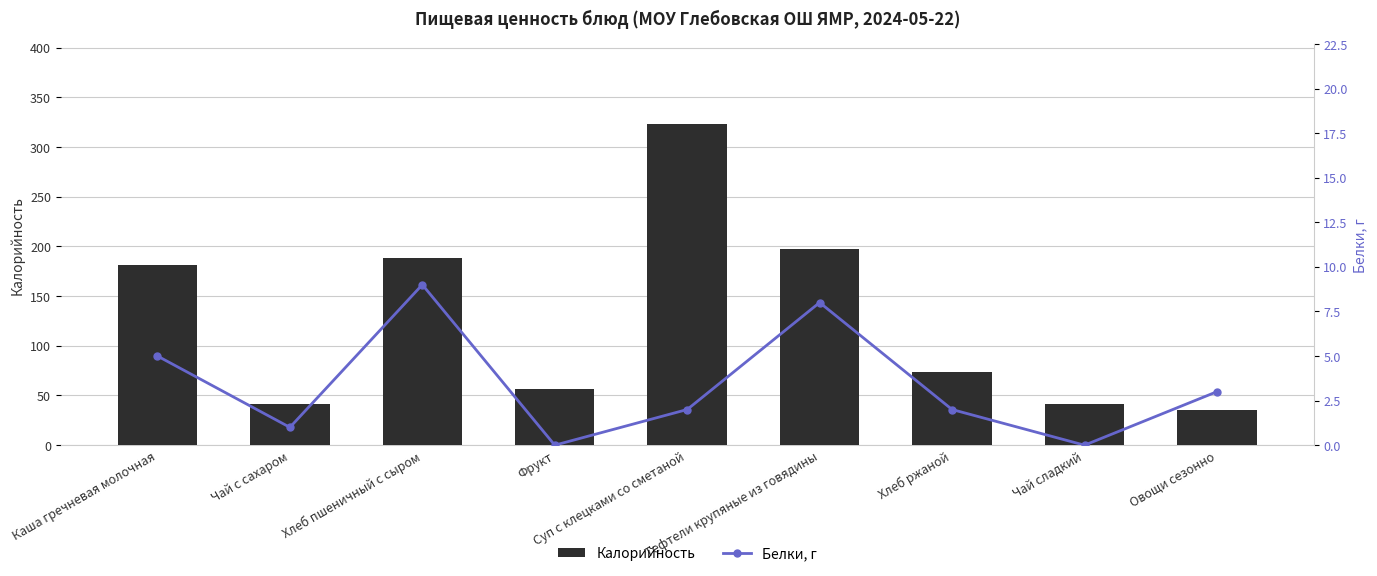

What is the maximum value shown in the chart?

323